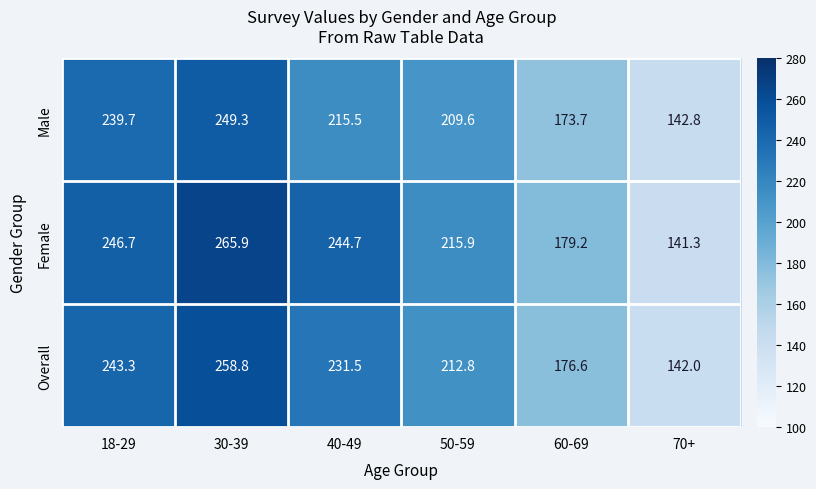

At which label does Overall reach its peak?

30-39